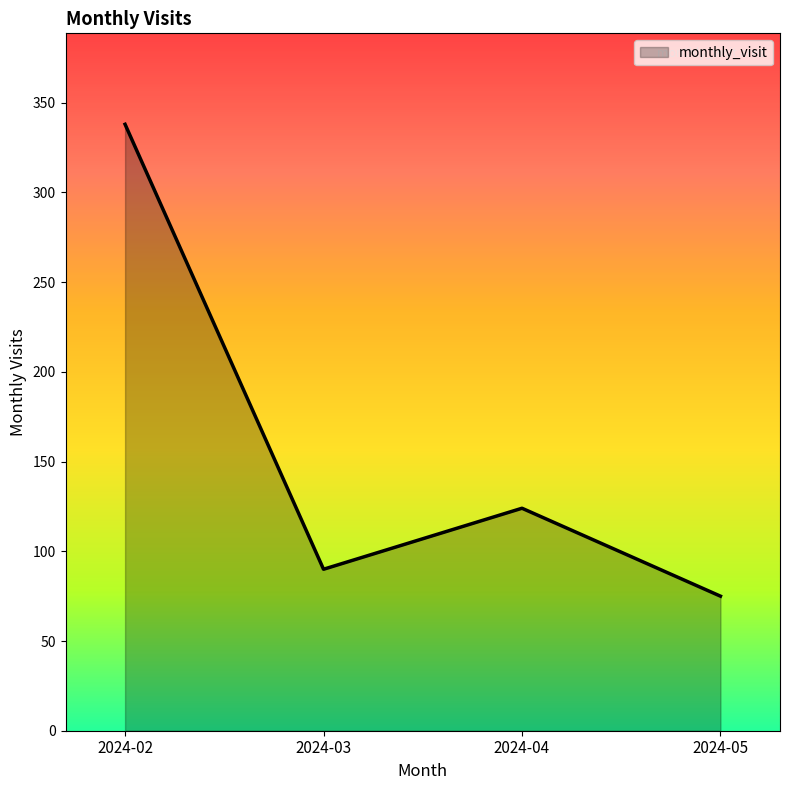

Rank the categories by value from lowest to highest.

2024-05, 2024-03, 2024-04, 2024-02